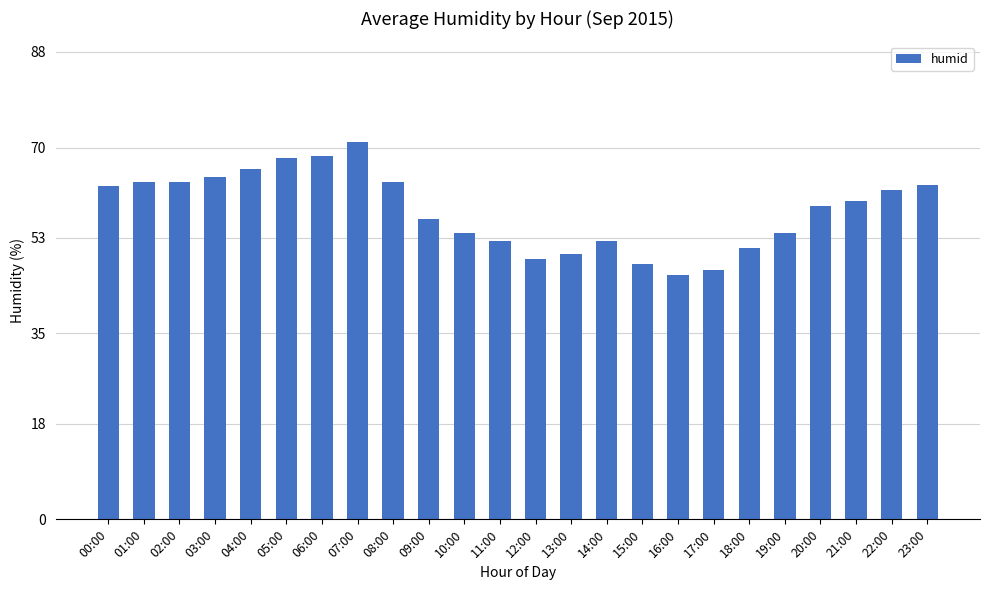

What is the value of the 19th bar from the left?

51.0